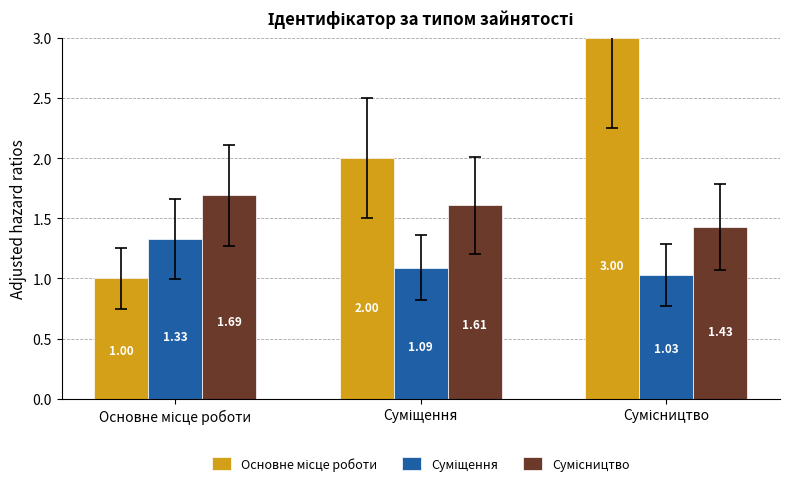

At which category does the chart reach its minimum across all series?

Основне місце роботи